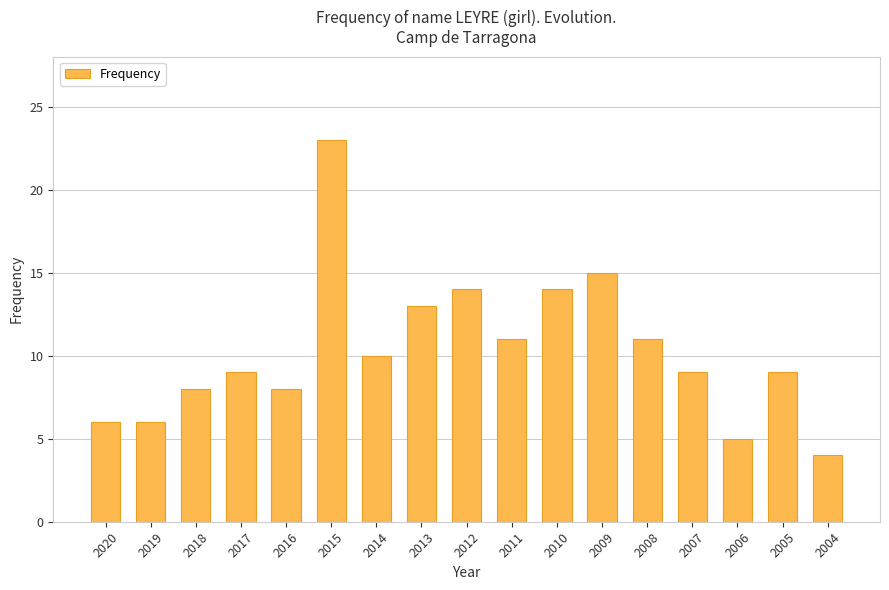

What value does the data have at 2015?

23